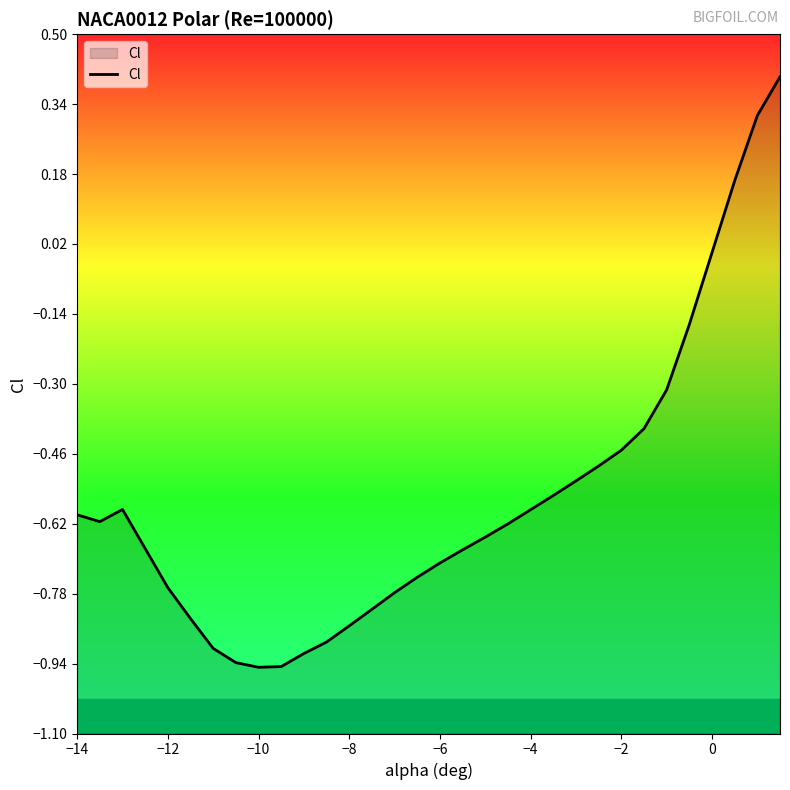

Count the number of values greater than 0.

3